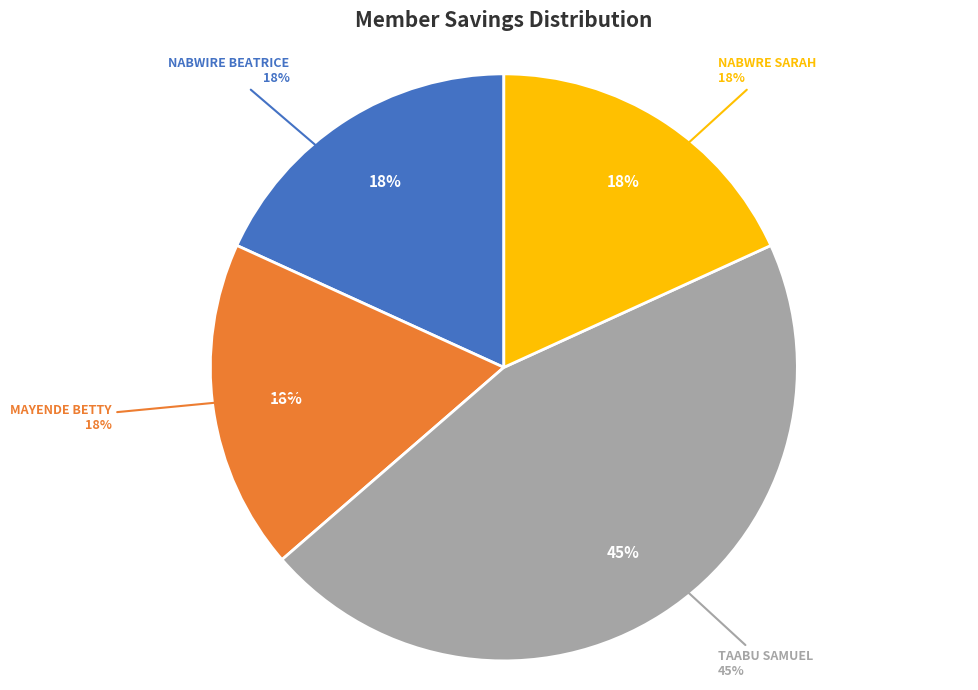

Between NABWRE SARAH and NABWIRE BEATRICE, which is larger?

NABWRE SARAH